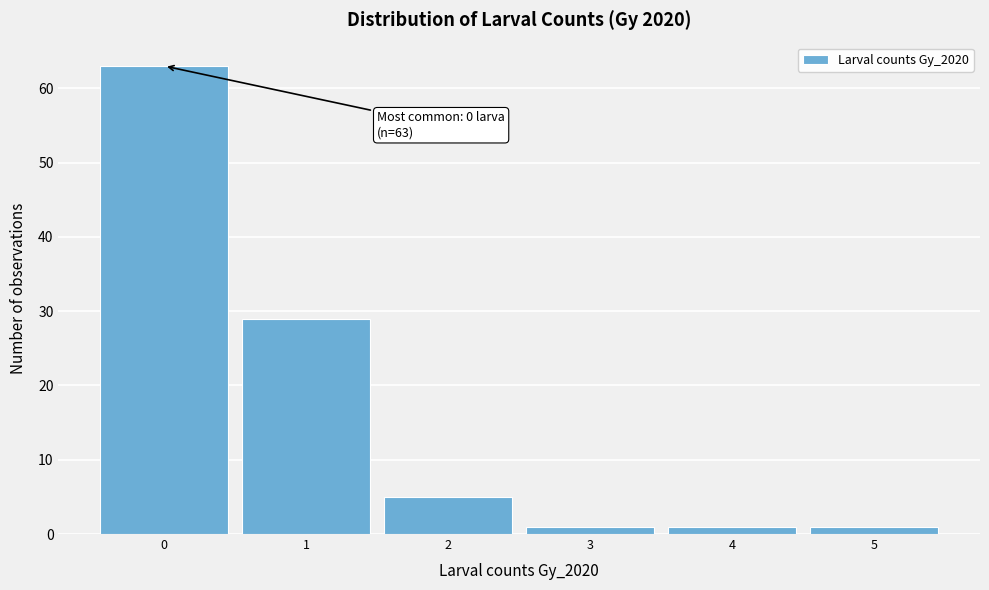

Over which range of the x-axis is the bar tallest?

-0.5 to 0.5